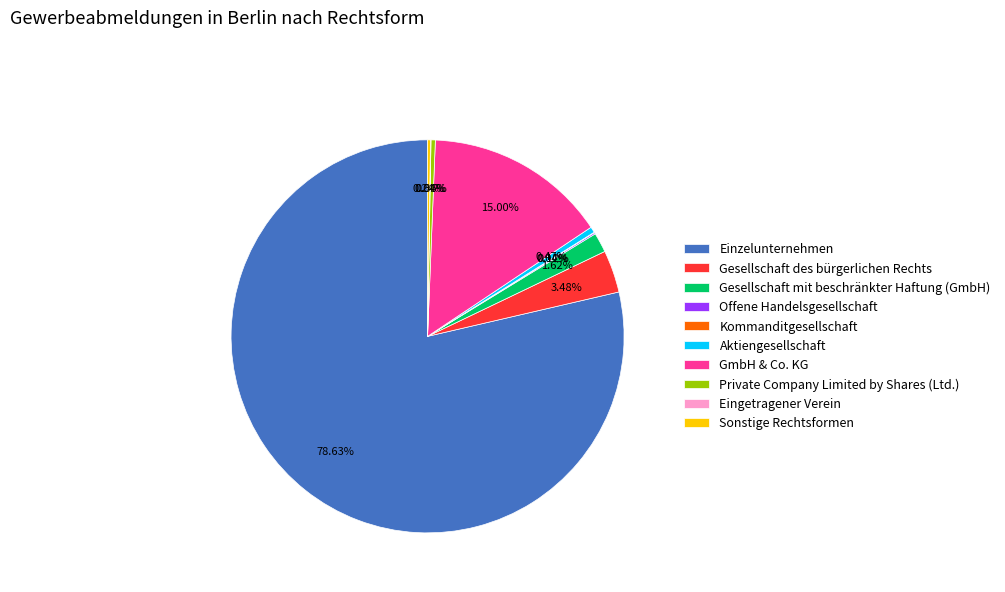

Which slice is the largest?

Einzelunternehmen